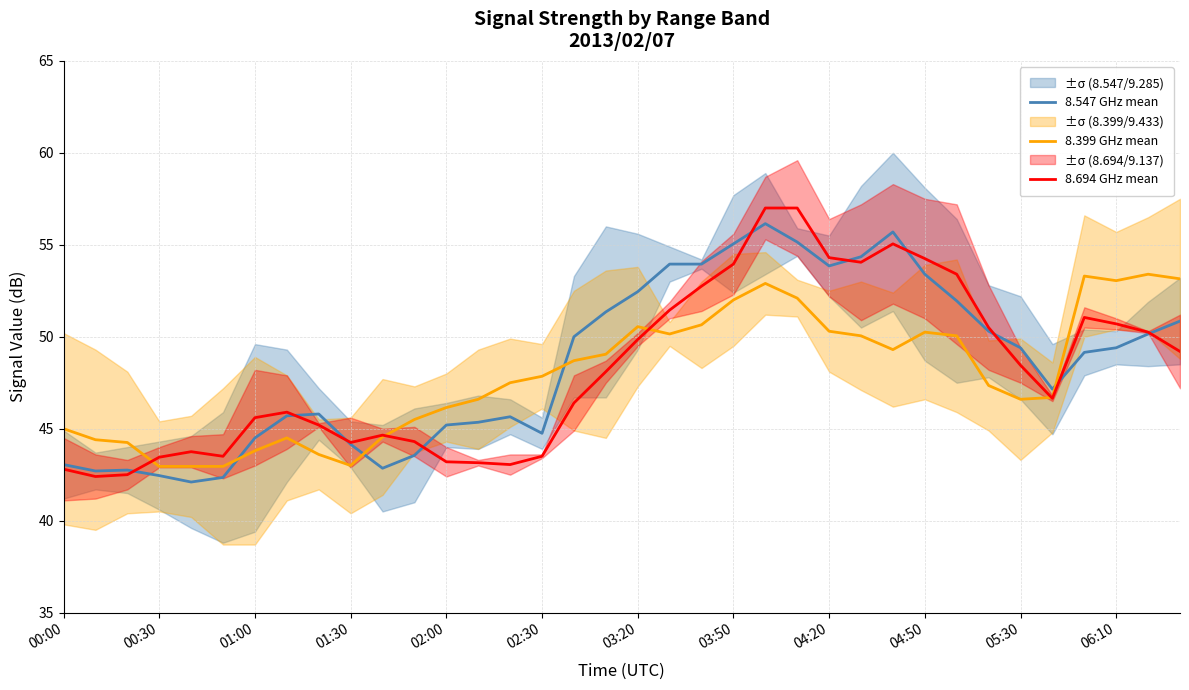

The 8.694 GHz mean series shows 54.2 at 04:50. True or false?

True